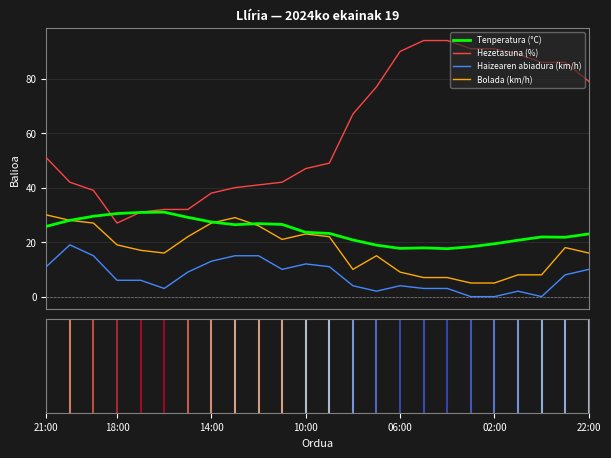

What is the difference between the second highest and second lowest values in the Hezetasuna (%) series?

63.0